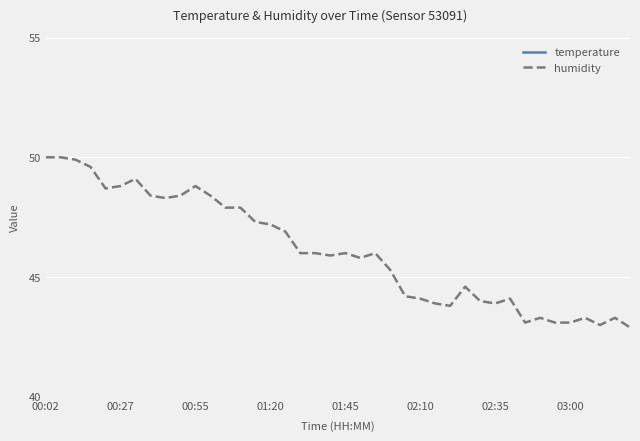

At how many categories does at least one series exceed 46?

17